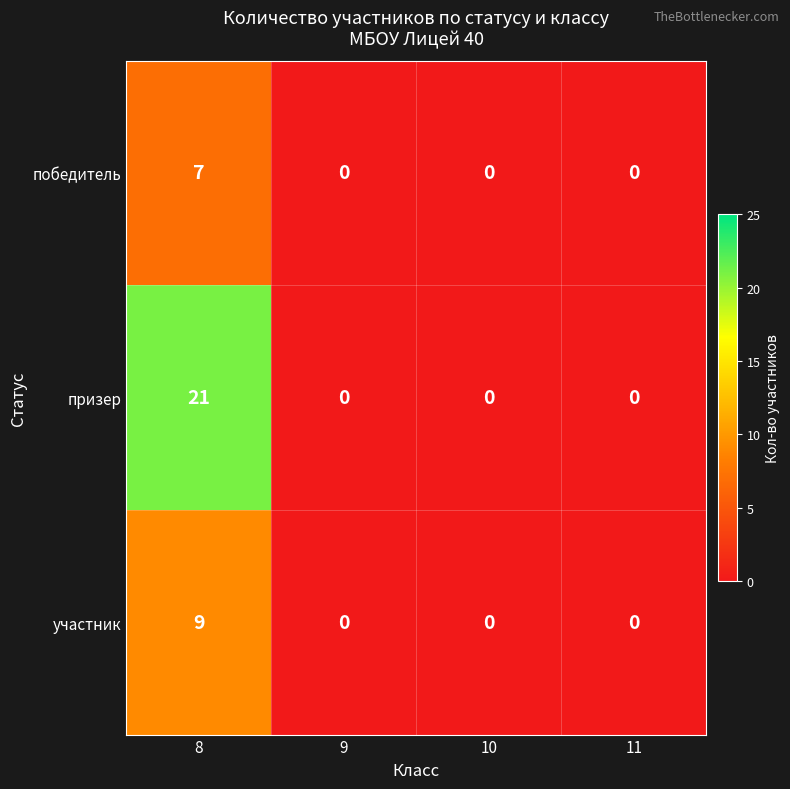

List the series in order of their peak value, highest first.

призер, участник, победитель